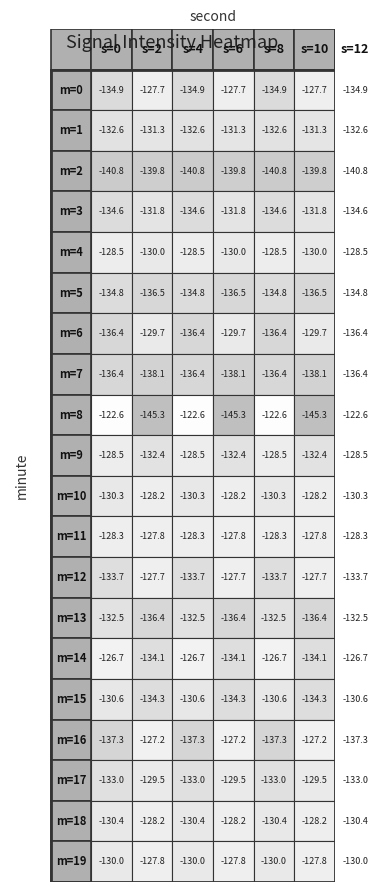

At which label is 1 closest to -136?

13